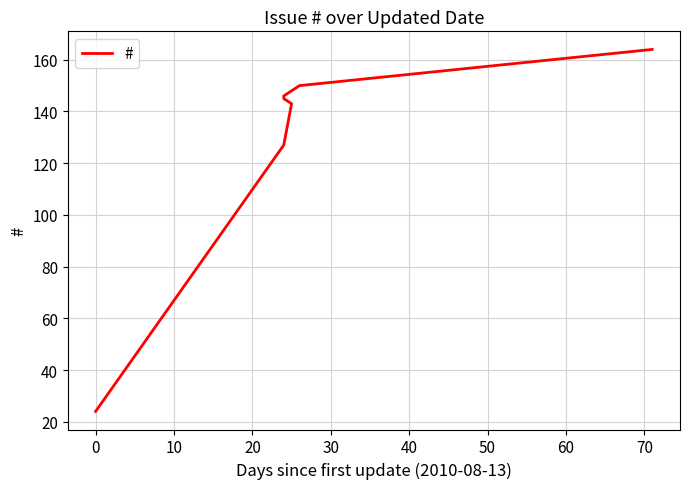

Which has a higher value, 30 or 20?

30